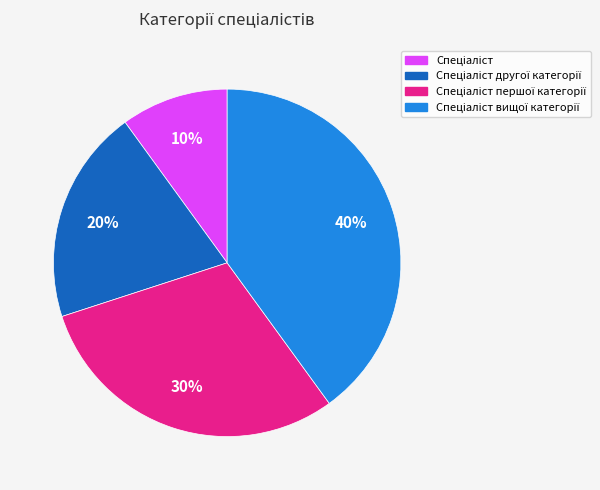

To the nearest percent, what is the difference between the largest and smallest slice percentages?

30%